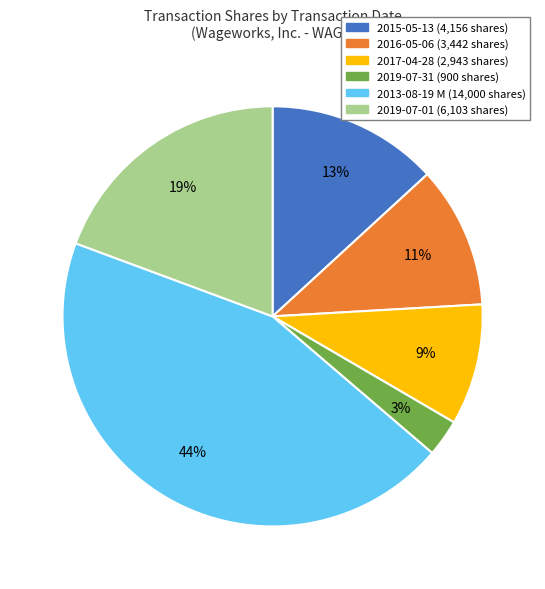

Is there any slice that represents more than half of the pie?

No